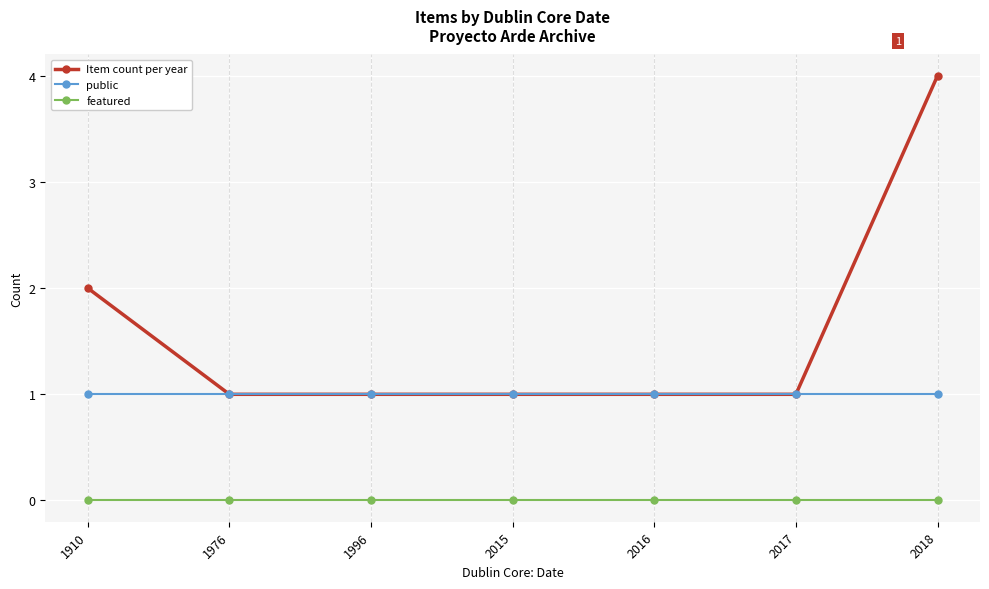

The Item count per year series shows 1 at 2016. True or false?

True